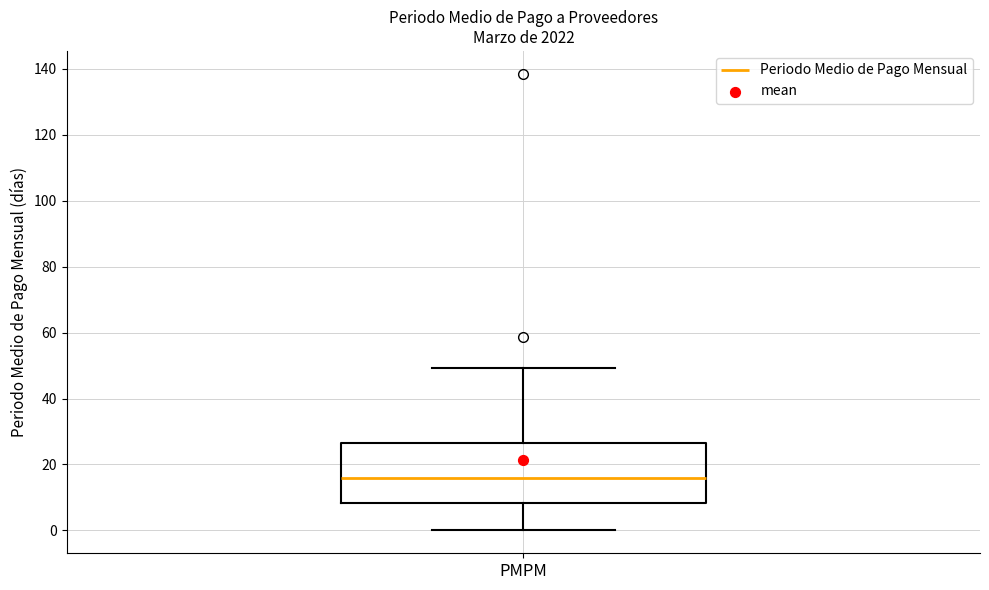

Read this box plot against the y-axis: the position of the median line, the range covered by the box, and the ends of both whiskers. The values are not printed on the chart, so give them approximately, as read against the axis.

median 16, box 8 to 26, whiskers 0 to 50